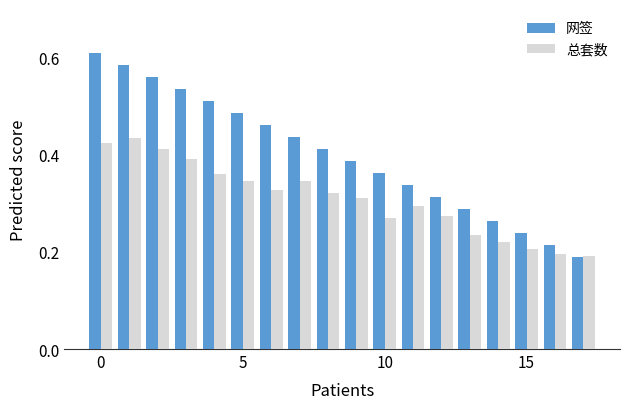

What is the sum of all 网签 values?

7.2